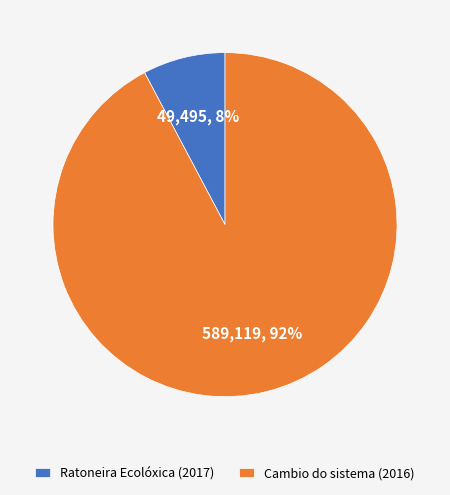

Does Cambio do sistema (2016) represent more than half of the total?

Yes